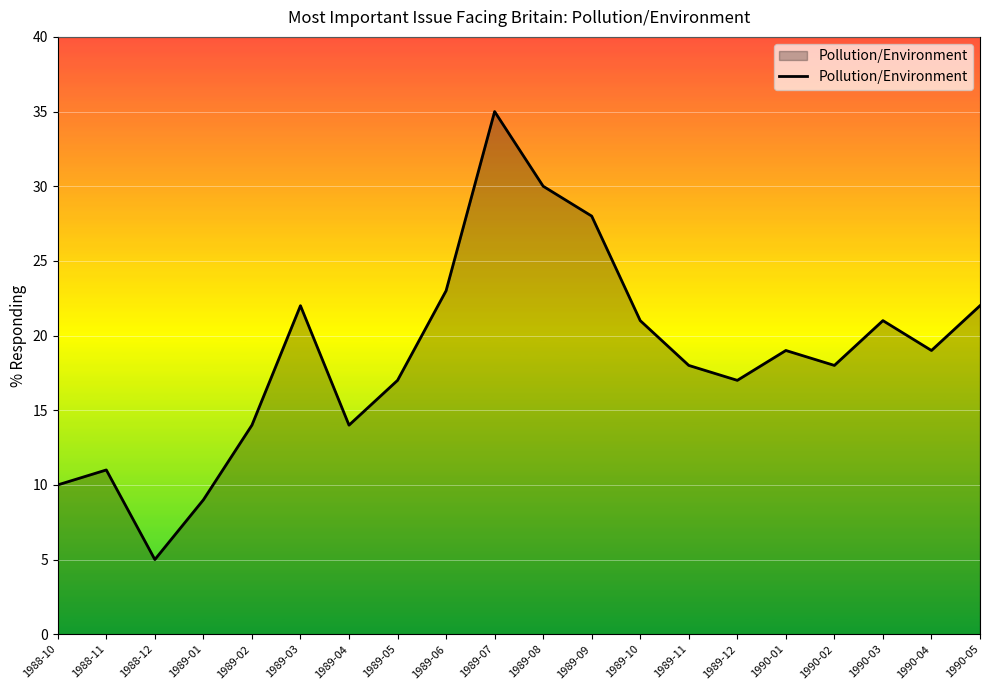

Which label corresponds to the smallest value in the chart?

1988-12